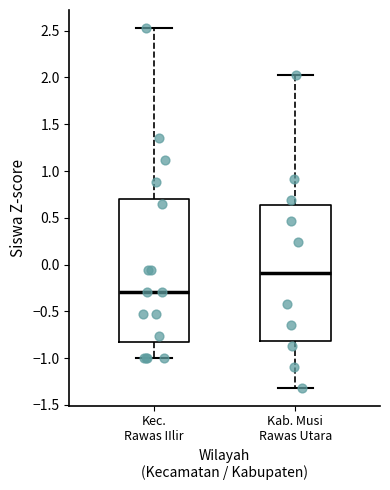

Which box is the tallest, from its lower edge to its upper edge?

Kec. Rawas IIlir